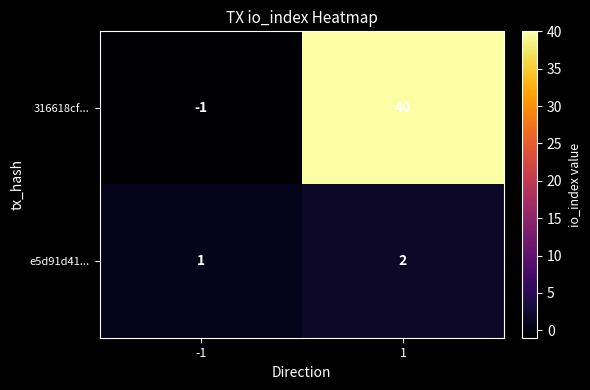

Which series has the widest spread of values?

316618cf...